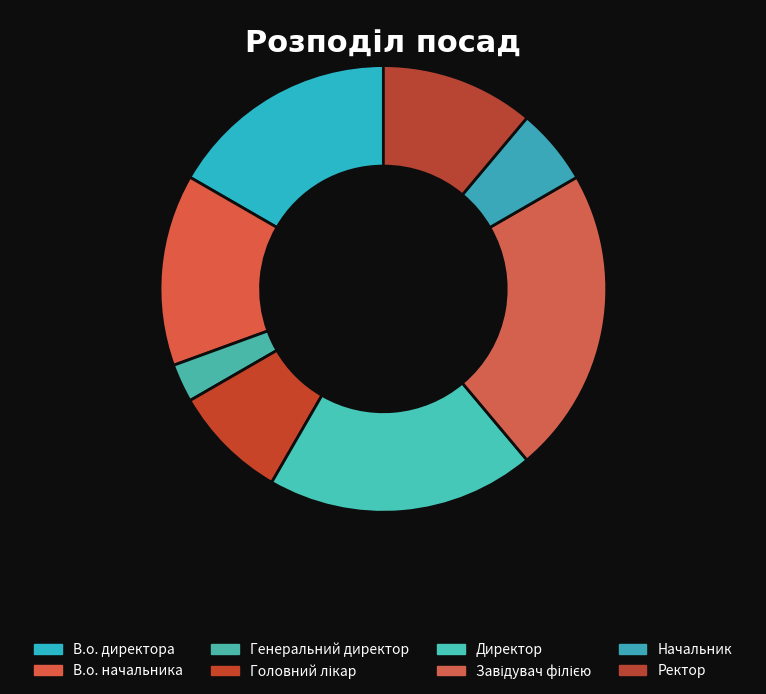

What is the change in value from Генеральний директор to Начальник?

+1